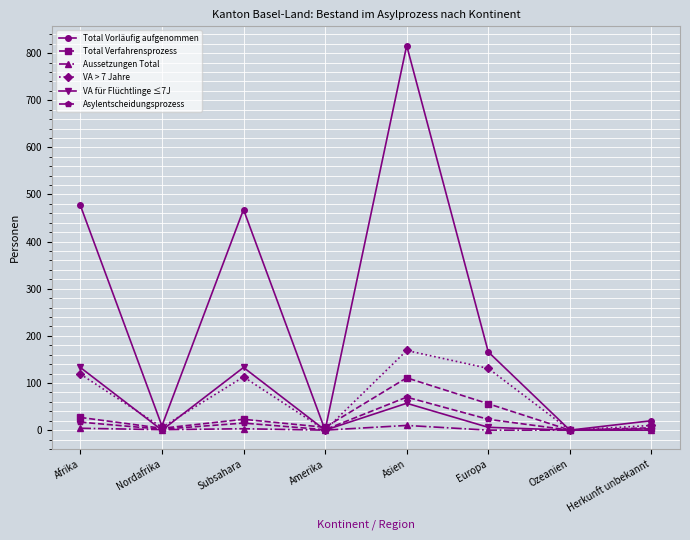

In VA für Flüchtlinge ≤7J, how many points are higher than both neighbors (excluding endpoints)?

2